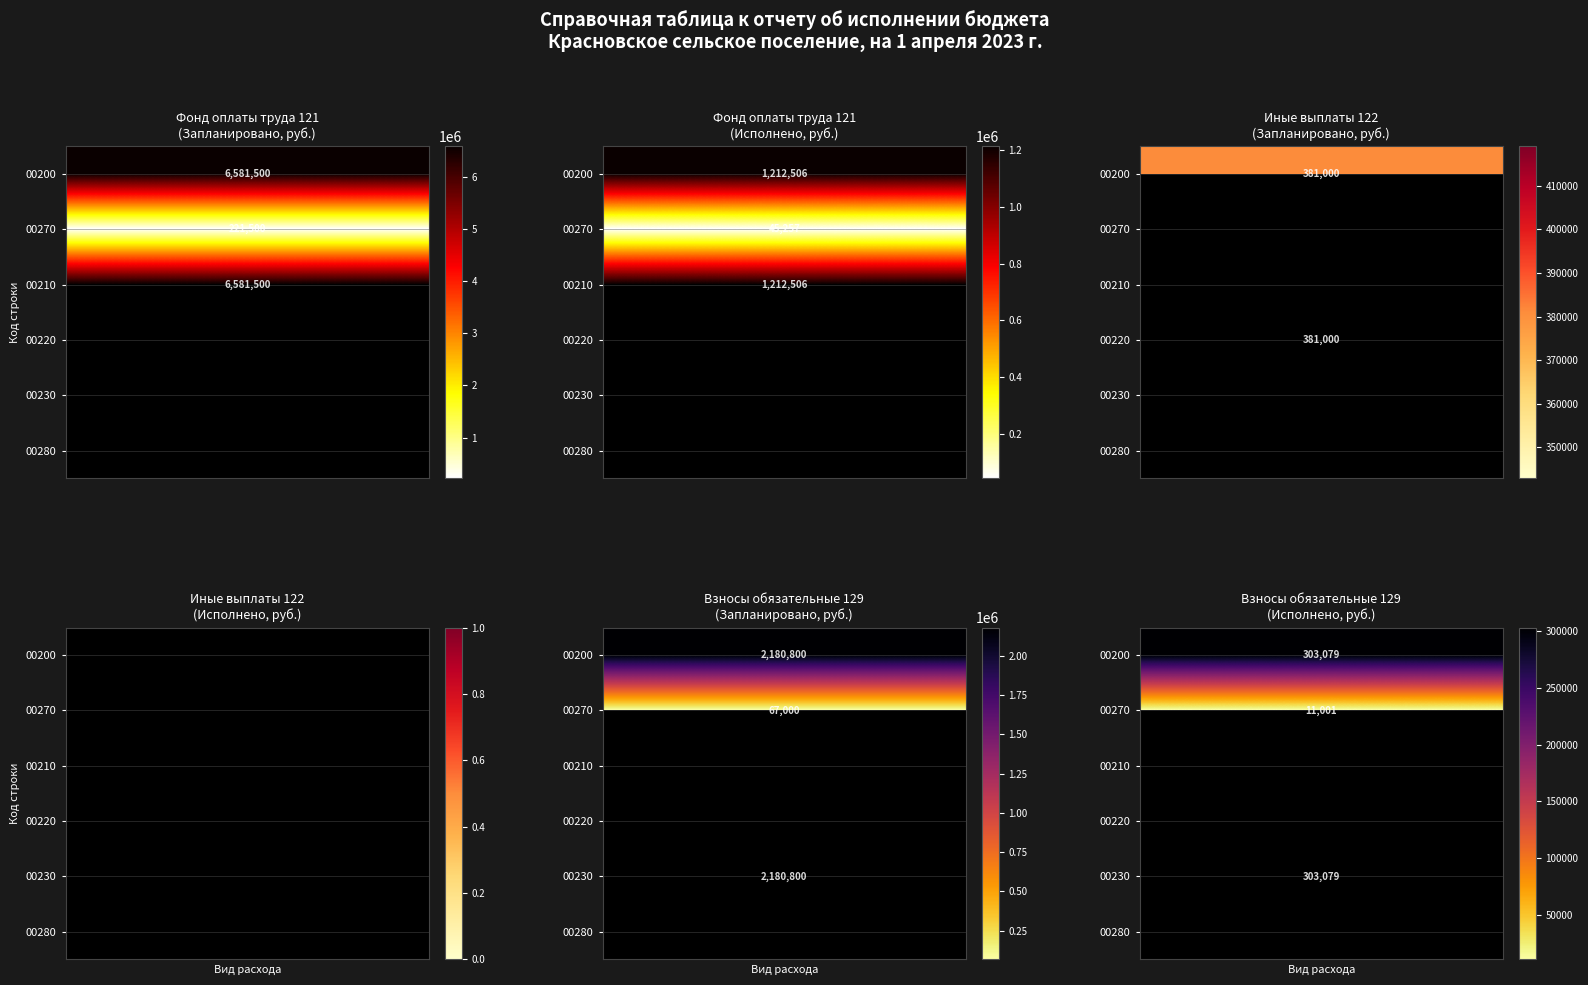

What is the difference between the maximum and second lowest values in the Фонд оплаты труда (Исполнено) series?

1212506.0